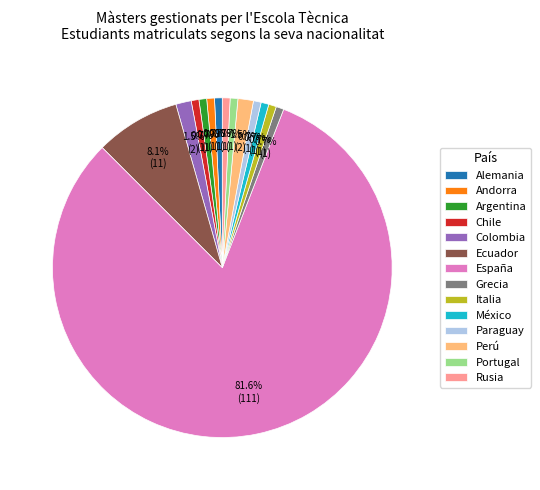

How many segments does this pie chart have?

14